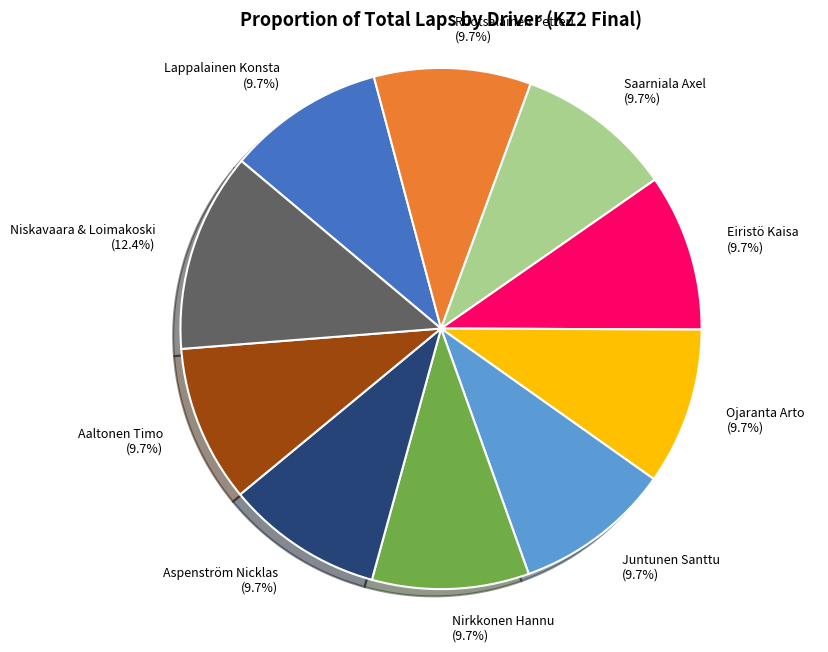

What percentage do Lappalainen Konsta and Nirkkonen Hannu together represent?

19.5%